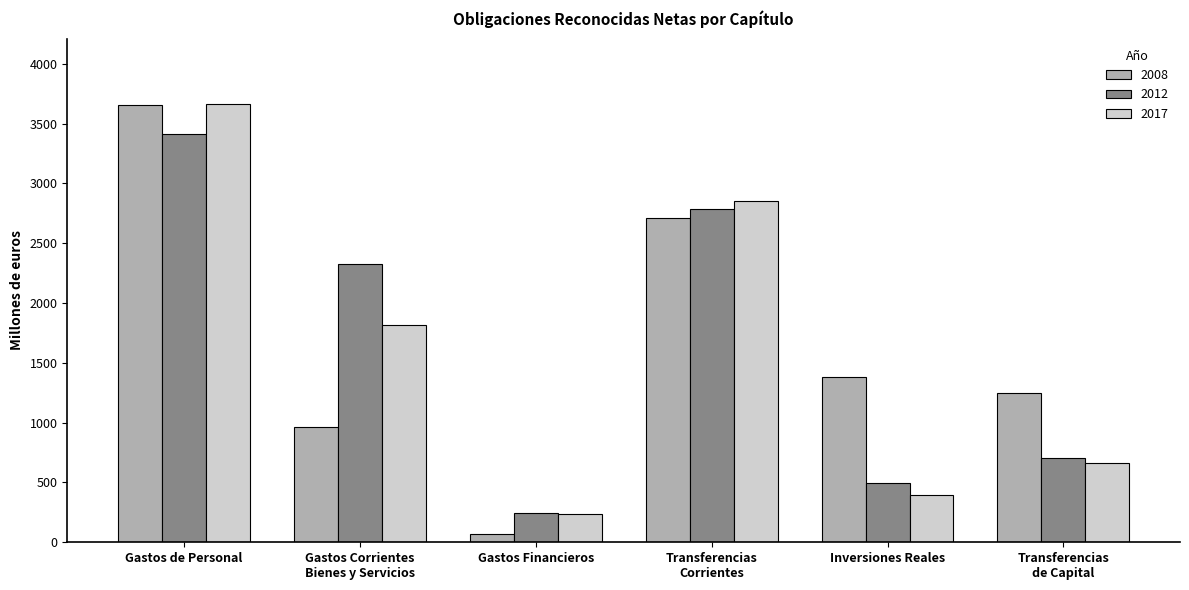

Does the chart contain any negative values?

No